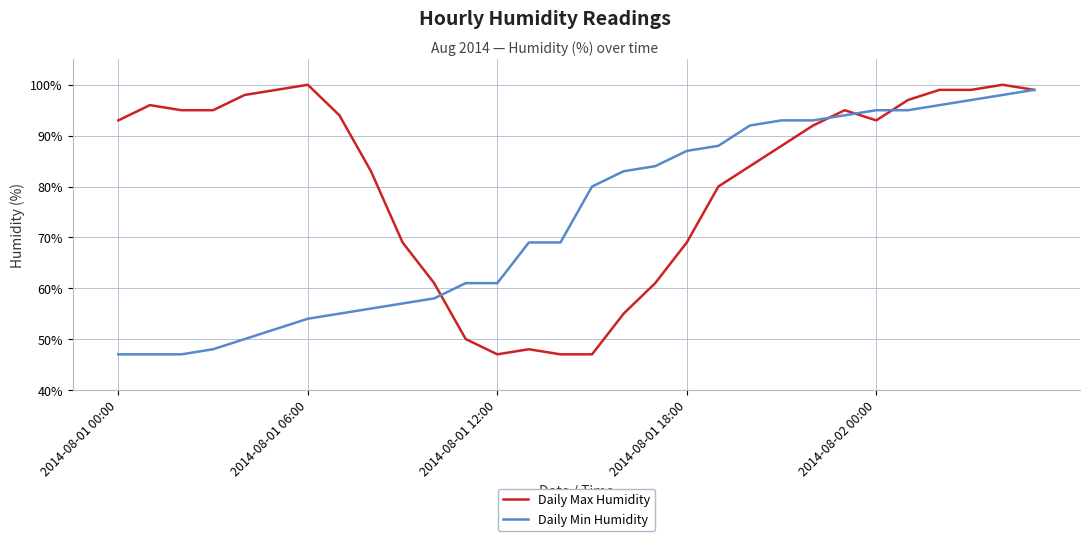

What is the minimum value shown in the chart?

47